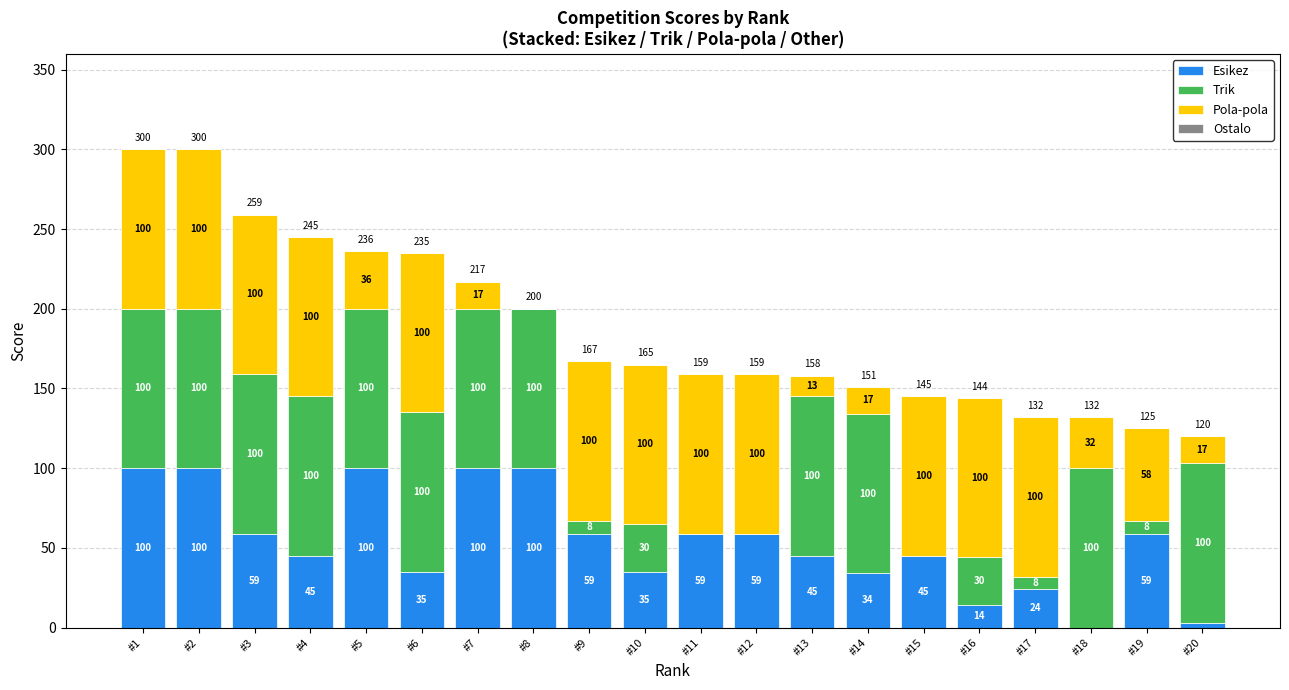

Reading left to right, transcribe the values for Esikez.

#1=100	#2=100	#3=59	#4=45	#5=100	#6=35	#7=100	#8=100	#9=59	#10=35	#11=59	#12=59	#13=45	#14=34	#15=45	#16=14	#17=24	#18=0	#19=59	#20=3